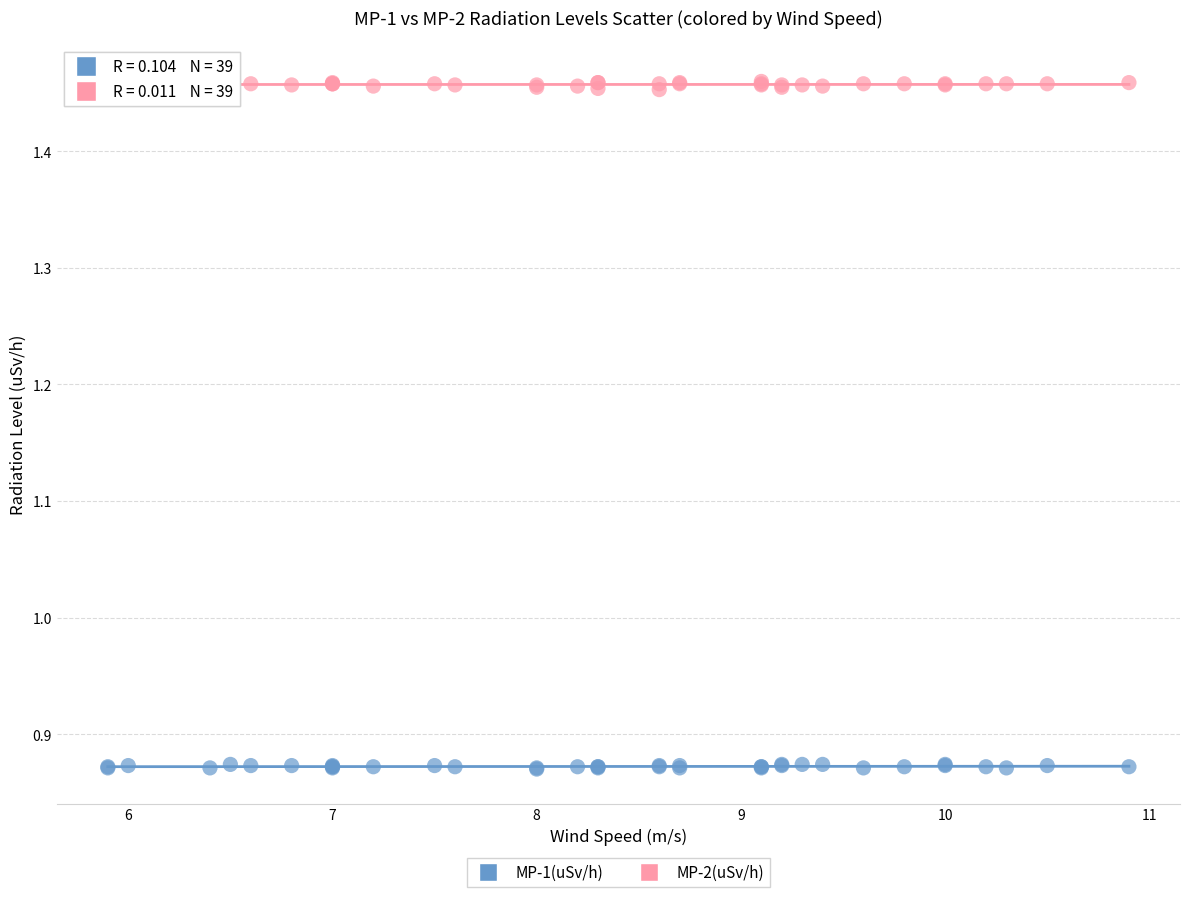

What are all the series names shown in the legend?

MP-1(uSv/h), MP-2(uSv/h)